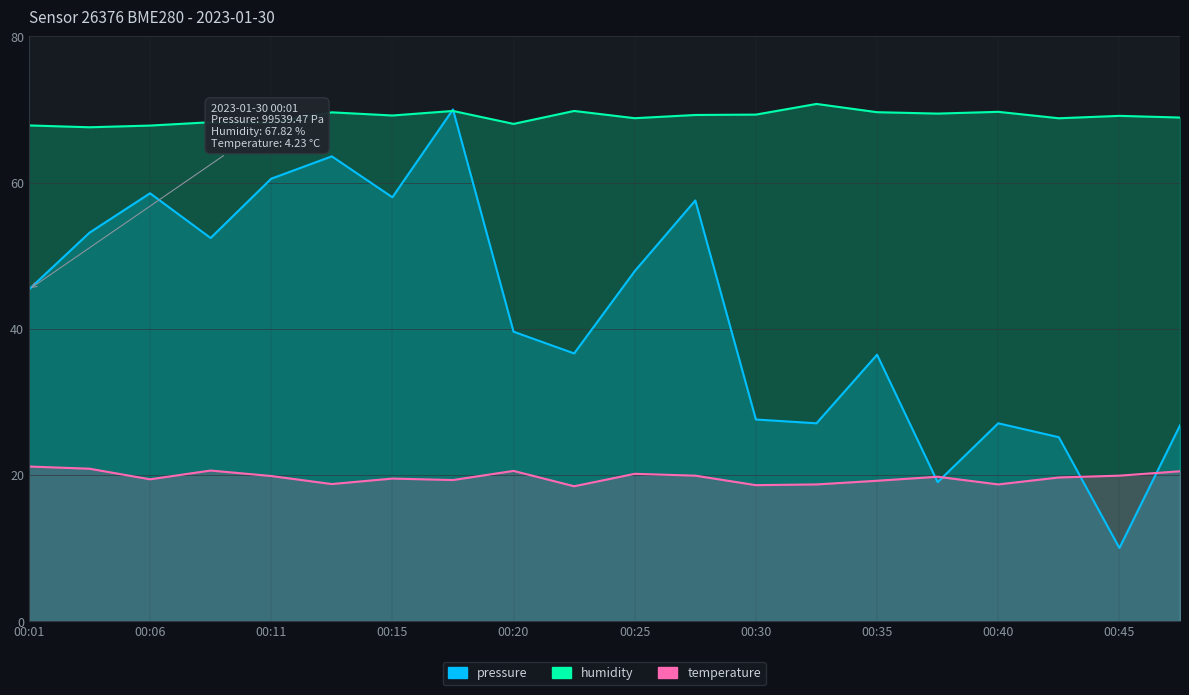

What is the greatest value displayed?

70.8